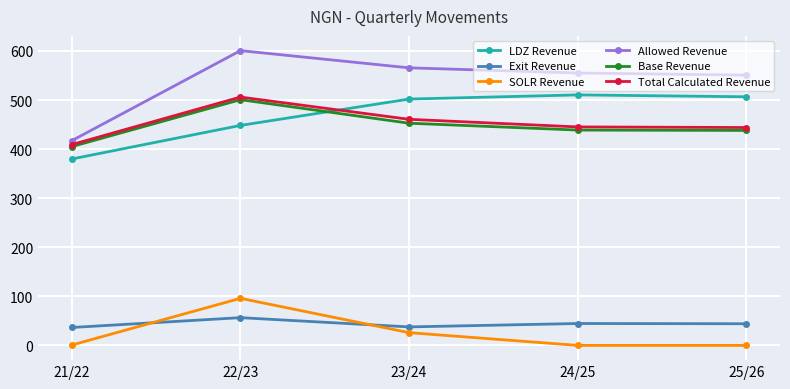

Which category has the highest value in the Total Calculated Revenue series?

22/23